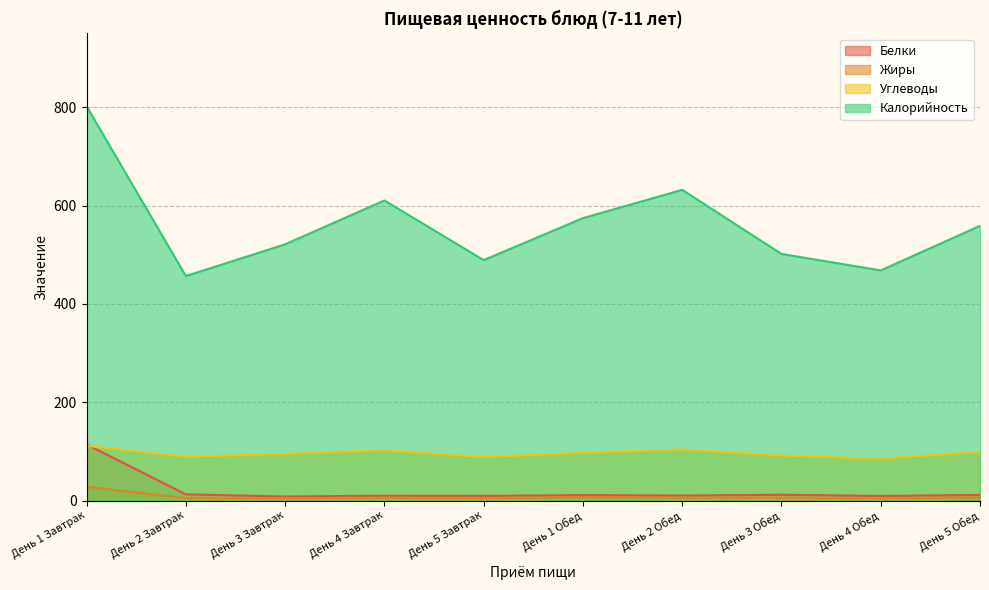

How many distinct data groups are displayed?

4